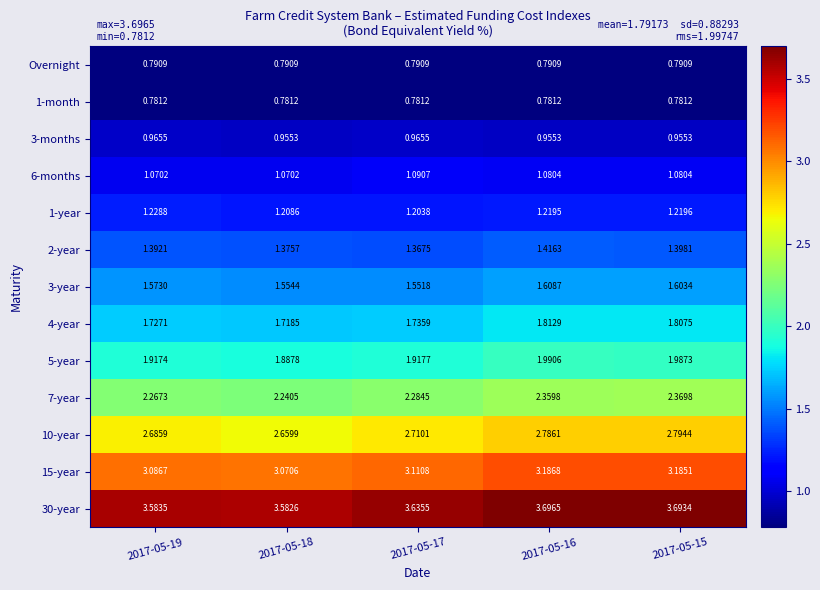

What is the spread (max minus min) of values at 2017-05-15?

2.9